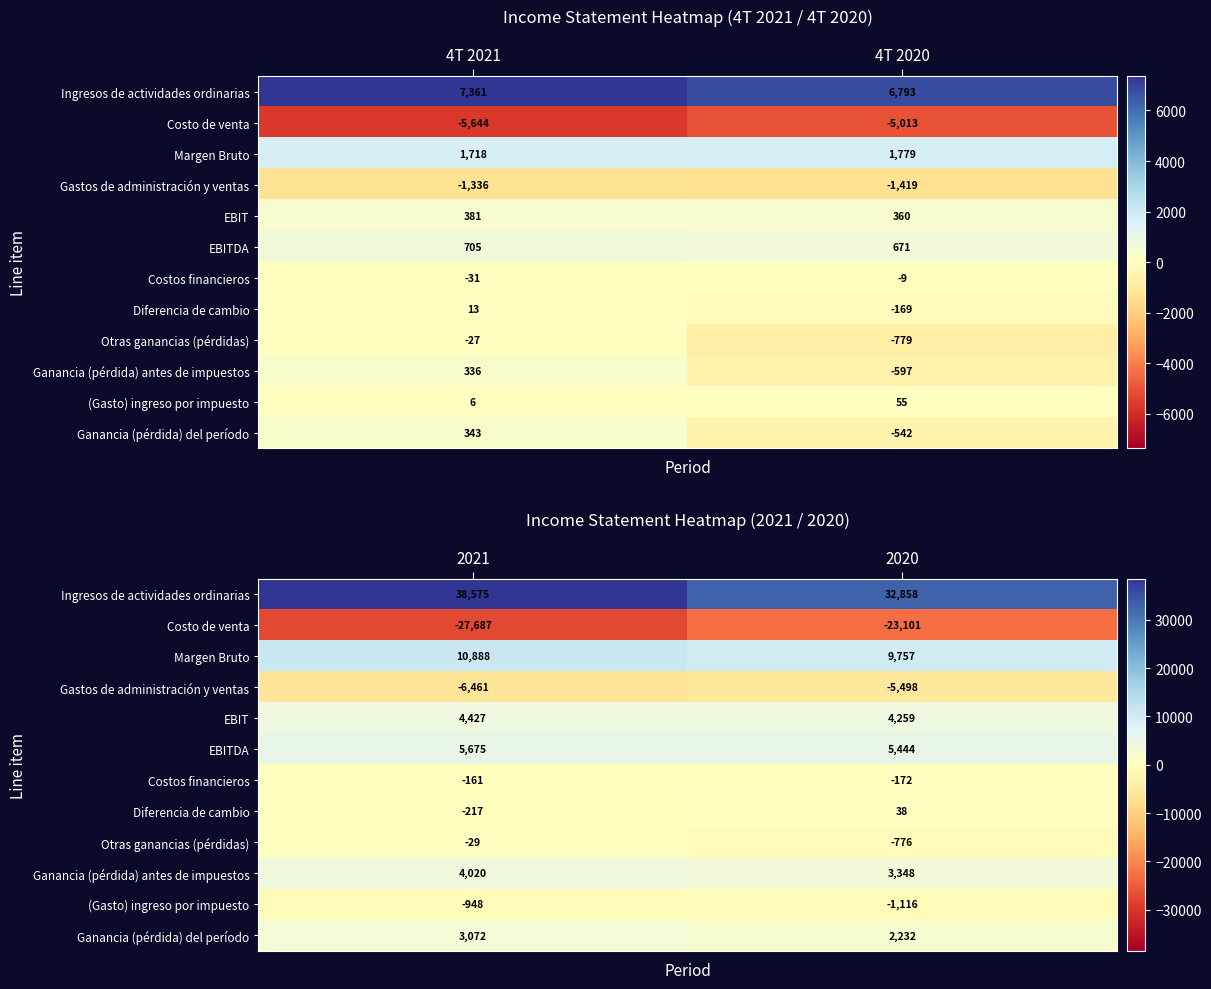

What is the sum of the Otras ganancias (pérdidas) values at 2020 and 2021?

-805